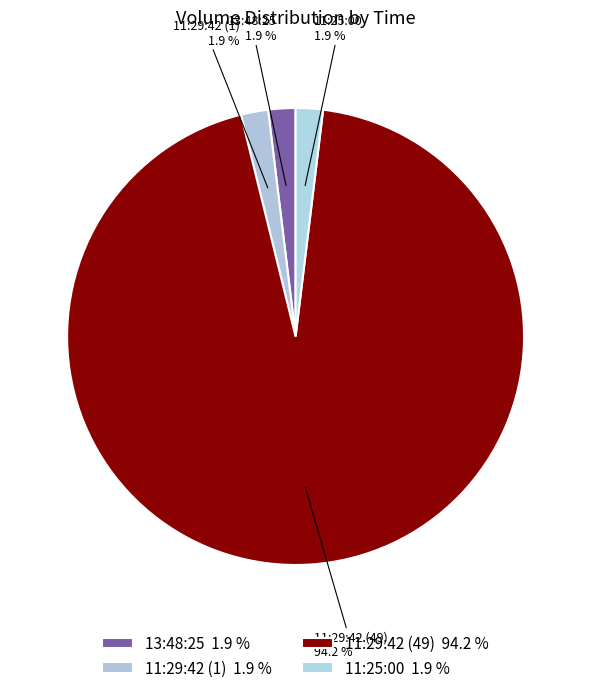

To the nearest percent, what portion does 11:29:42 (1) represent?

2%